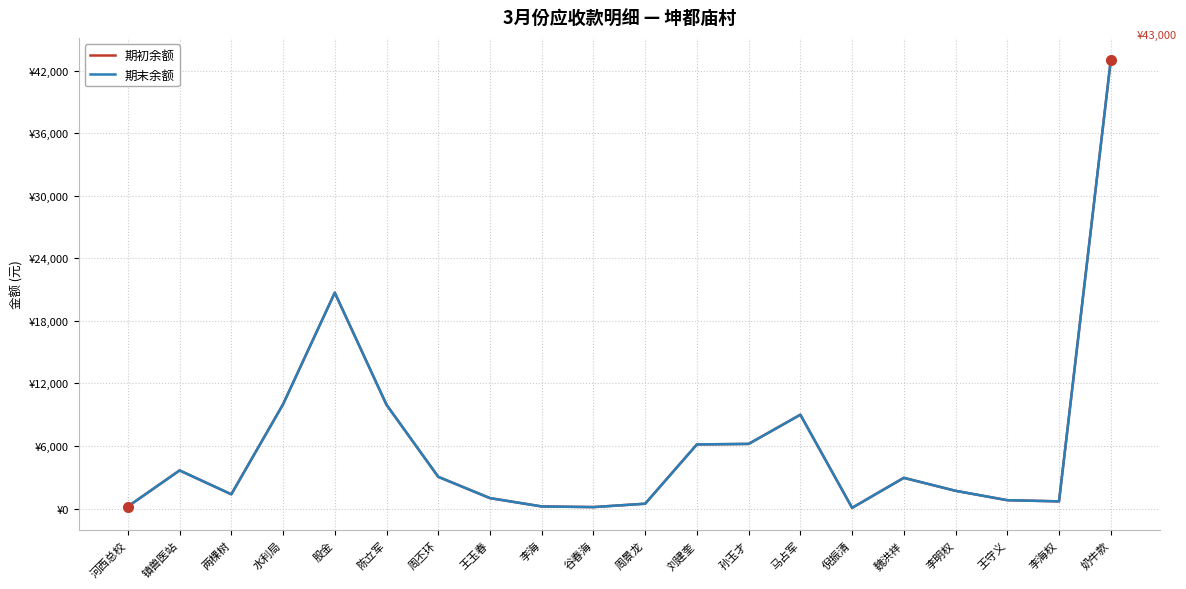

At which label is 期初余额 closest to 21534?

股金